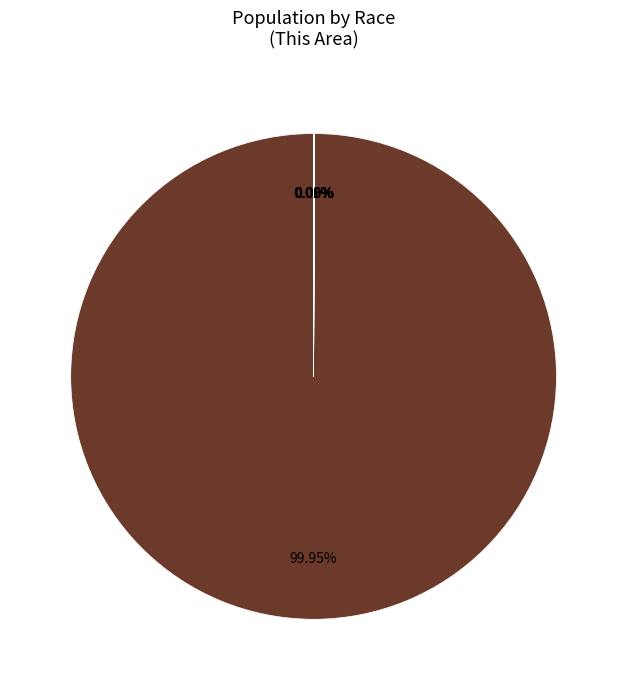

To the nearest percent, what is the average slice percentage?

14%